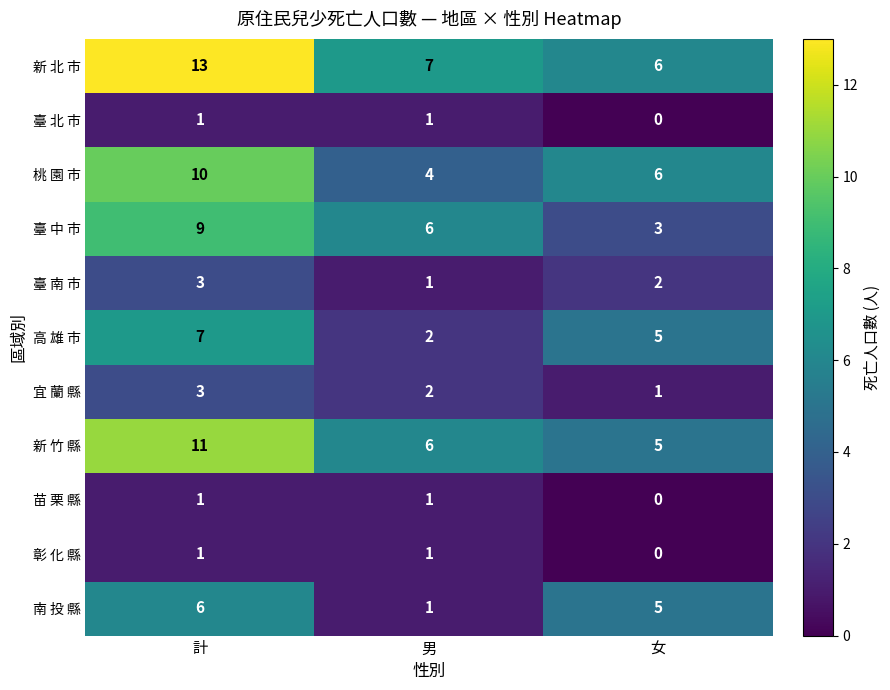

At which category is the sum across all series the highest?

計